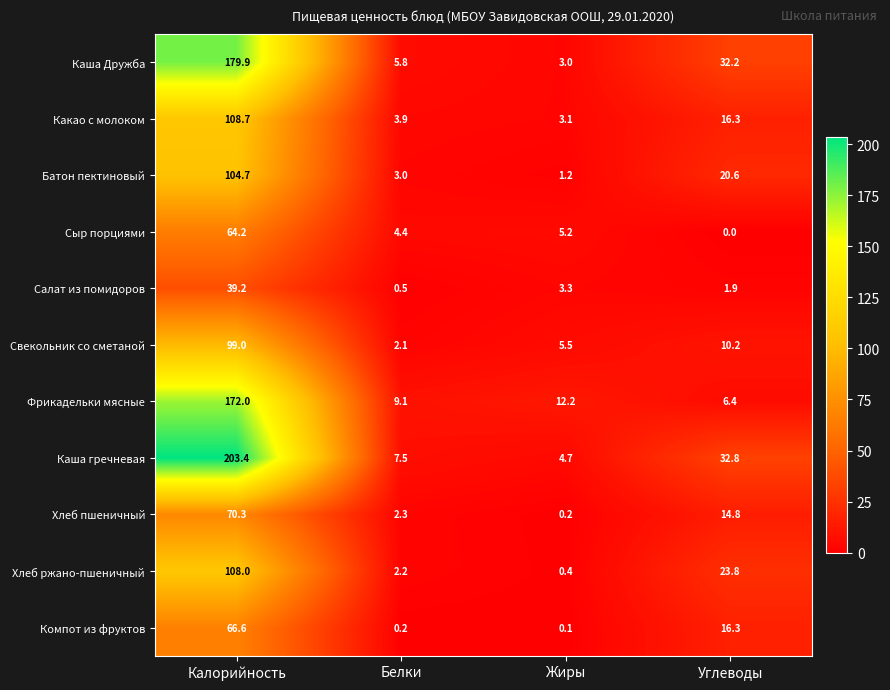

Which series has the largest range (max minus min)?

Каша гречневая